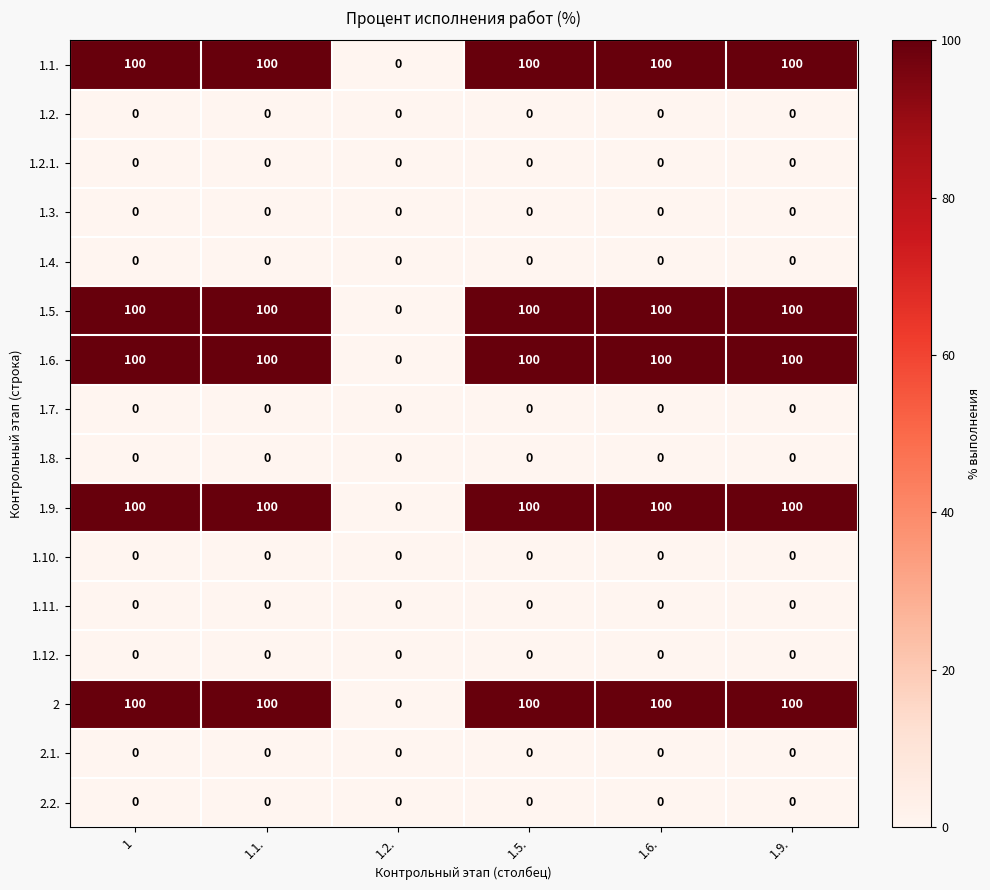

At how many categories does at least one series exceed 88?

5